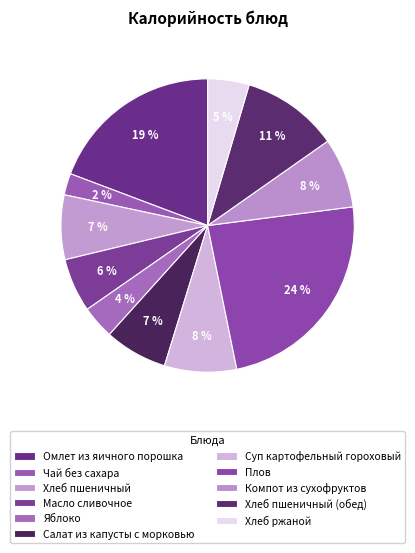

Count the number of slices in the pie.

11